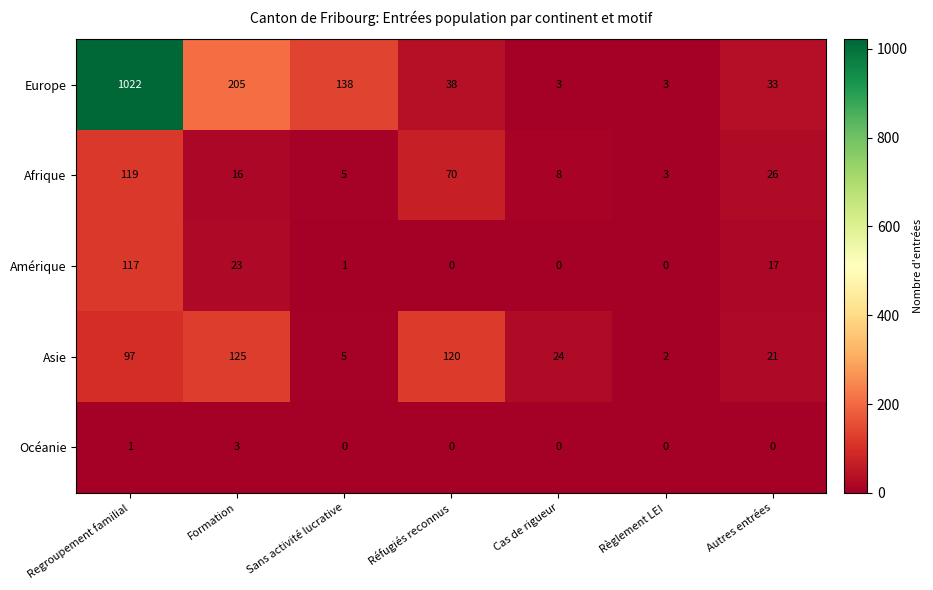

True or false: Océanie has a value of 0 at Cas de rigueur.

True